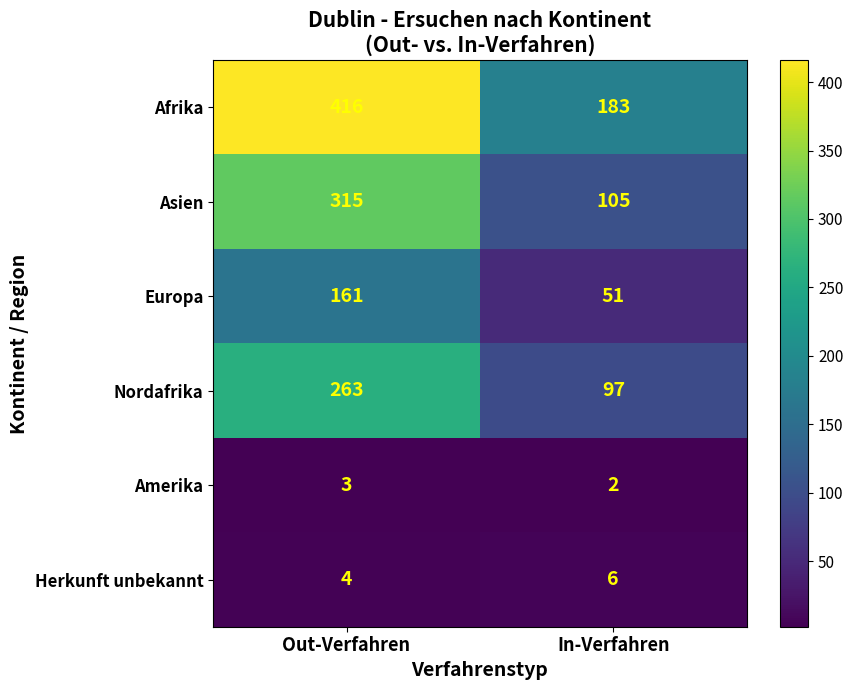

Which series has the largest total across all categories?

Afrika